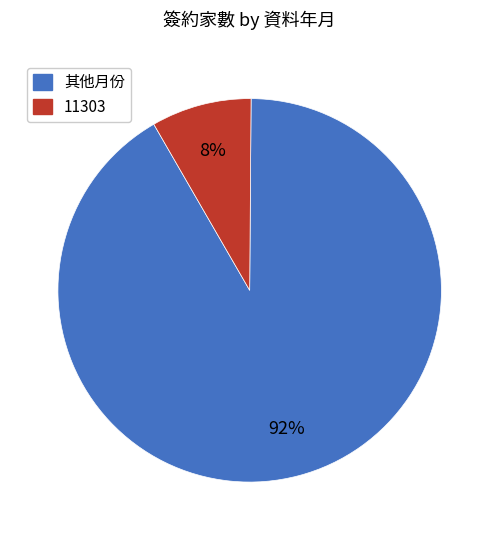

To the nearest percent, what is the average slice percentage?

50%